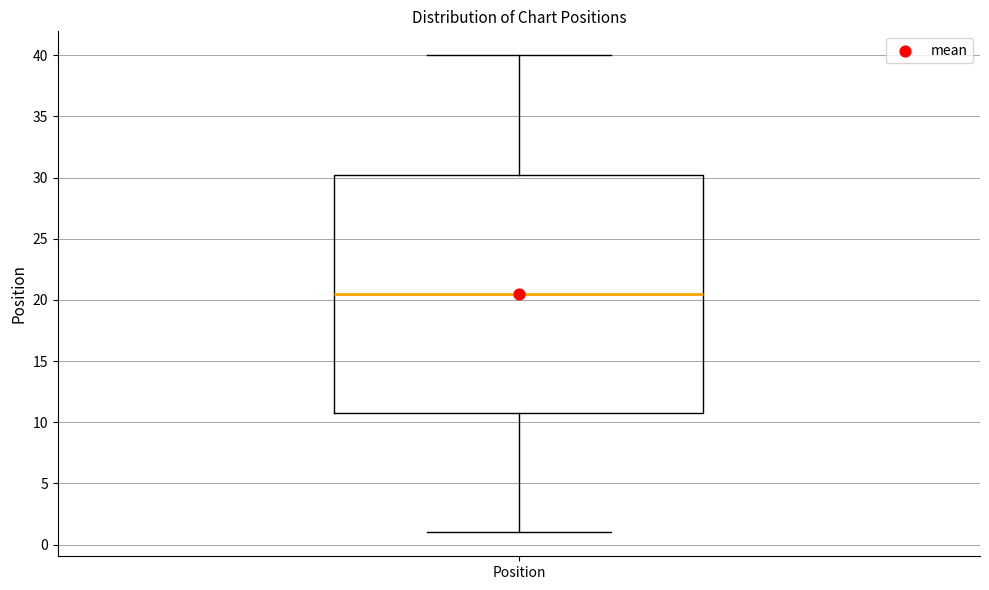

Read this box plot against the y-axis: the position of the median line, the range covered by the box, and the ends of both whiskers. The values are not printed on the chart, so give them approximately, as read against the axis.

median 20.5, box 11.0 to 30.5, whiskers 1.0 to 40.0